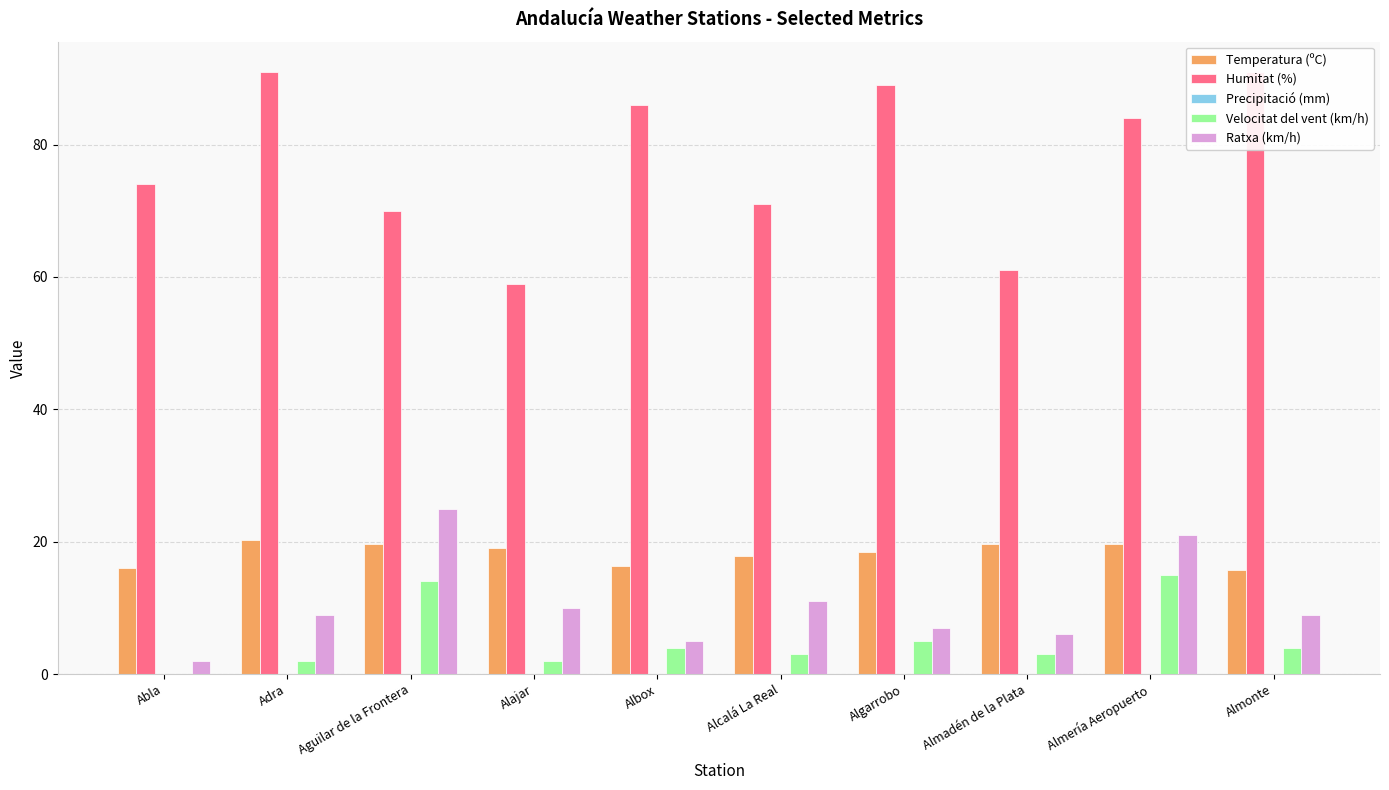

Reading left to right, list all the values displayed in this chart.

Temperatura (ºC): 16.0	20.3	19.7	19.1	16.4	17.9	18.4	19.7	19.7	15.7
Humitat (%): 74.0	91.0	70.0	59.0	86.0	71.0	89.0	61.0	84.0	91.0
Precipitació (mm): 0.0	0.0	0.0	0.0	0.0	0.0	0.0	0.0	0.0	0.0
Velocitat del vent (km/h): 0.0	2.0	14.0	2.0	4.0	3.0	5.0	3.0	15.0	4.0
Ratxa (km/h): 2.0	9.0	25.0	10.0	5.0	11.0	7.0	6.0	21.0	9.0